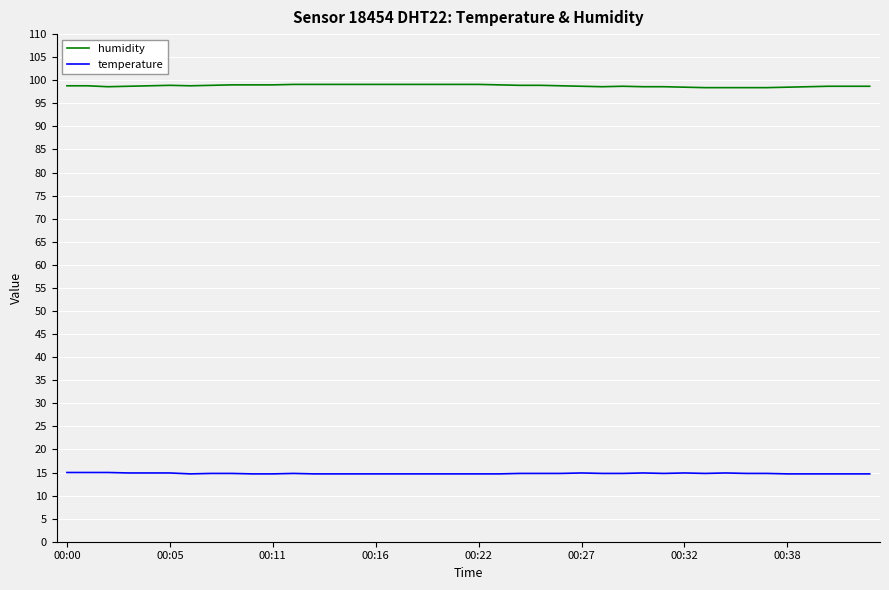

List the series in order of their overall mean, lowest first.

temperature, humidity